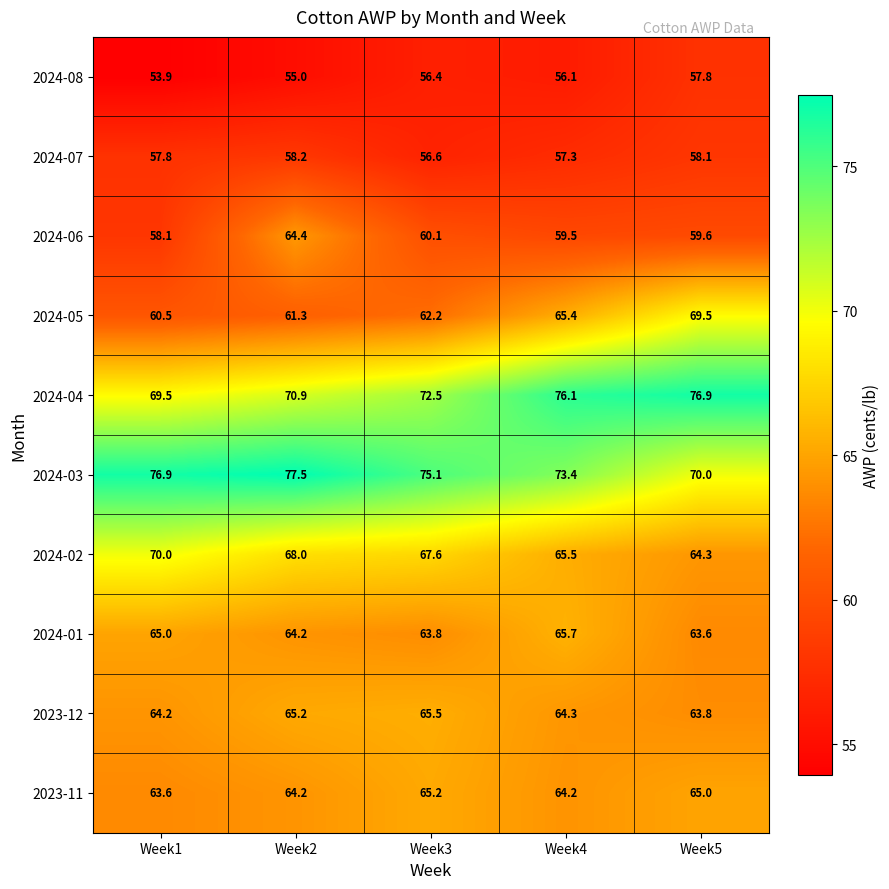

What is the difference between the maximum and second lowest values in the 2024-01 series?

1.9